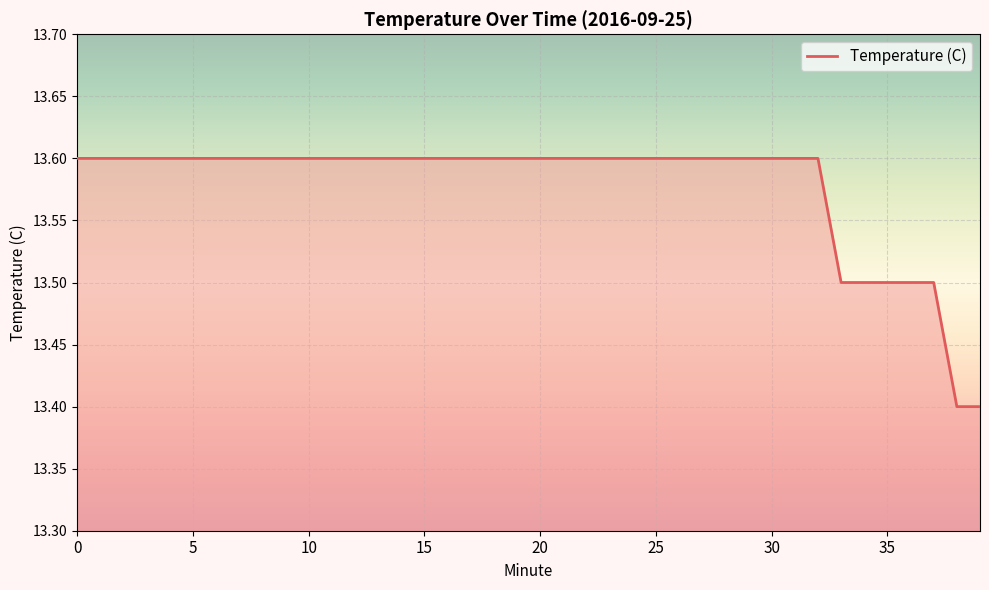

What is the smallest value displayed?

13.4